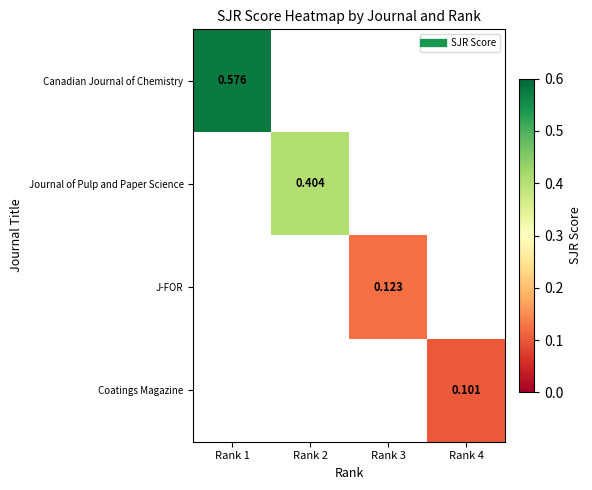

Where does the J-FOR series first go above 0?

Rank 3